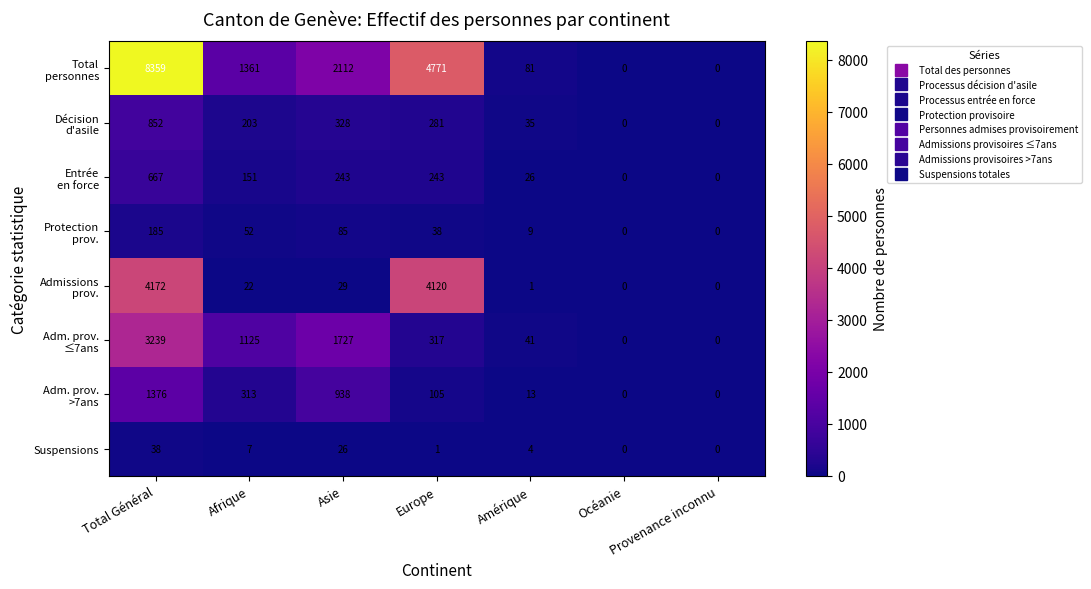

At how many categories does at least one series exceed 4903?

1